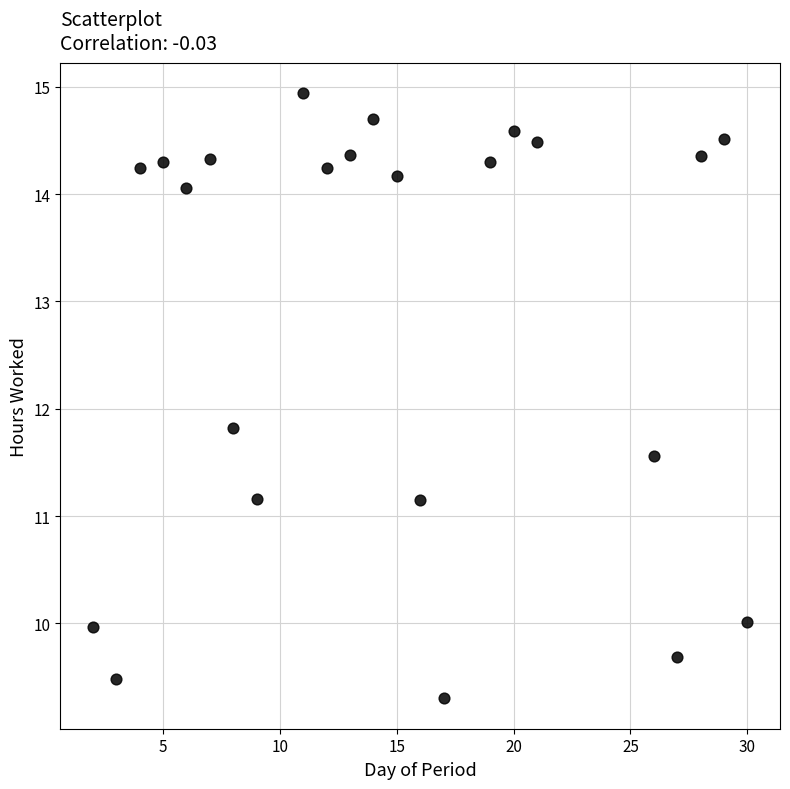

What Y value in the scatter plot is closest to 12?

11.8